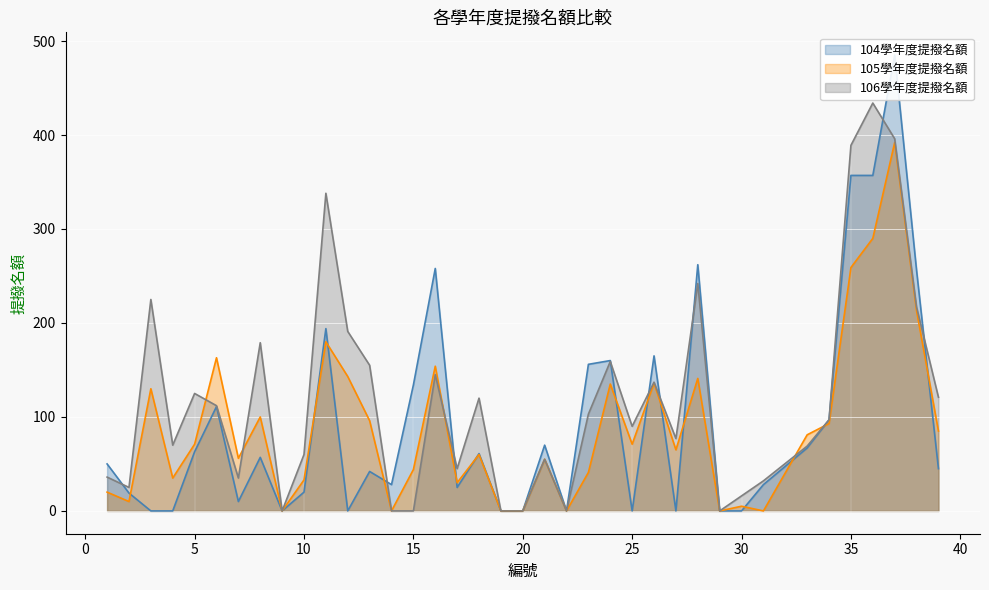

Where is 106學年度提撥名額 nearest to the value 217?

38